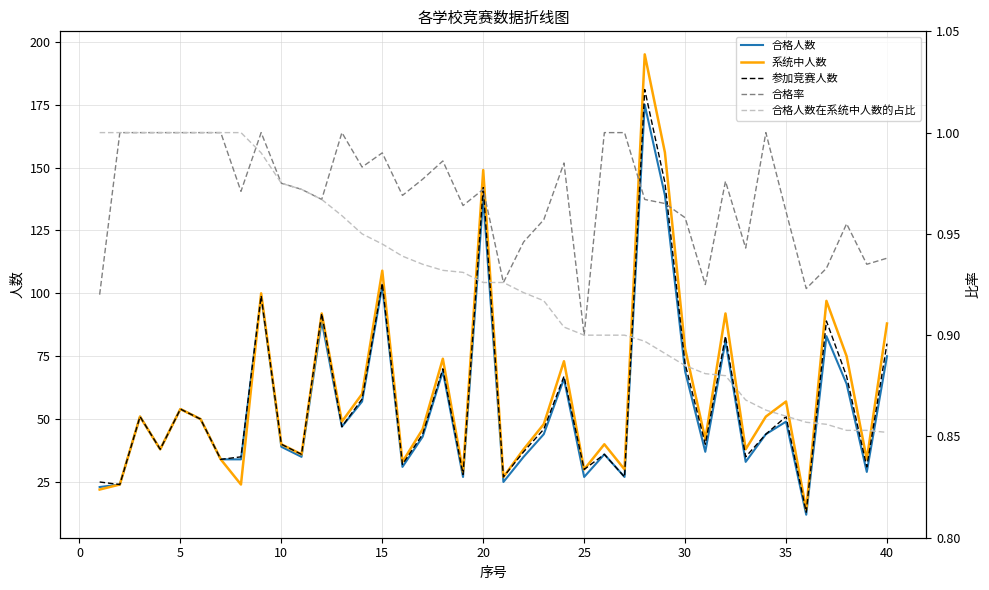

What are all the series names shown in the legend?

合格人数, 系统中人数, 参加竞赛人数, 合格率, 合格人数在系统中人数的占比